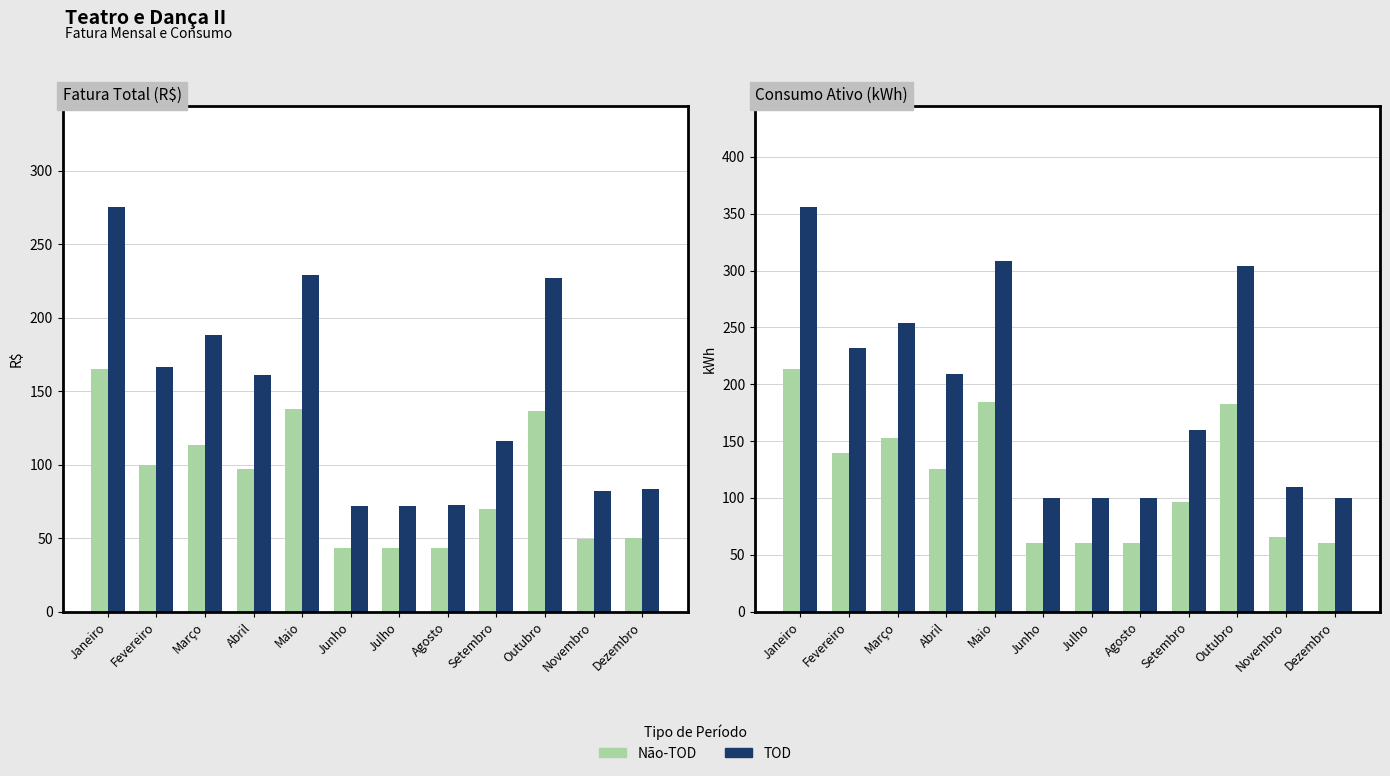

What is the label of the 2nd bar from the right?

Novembro